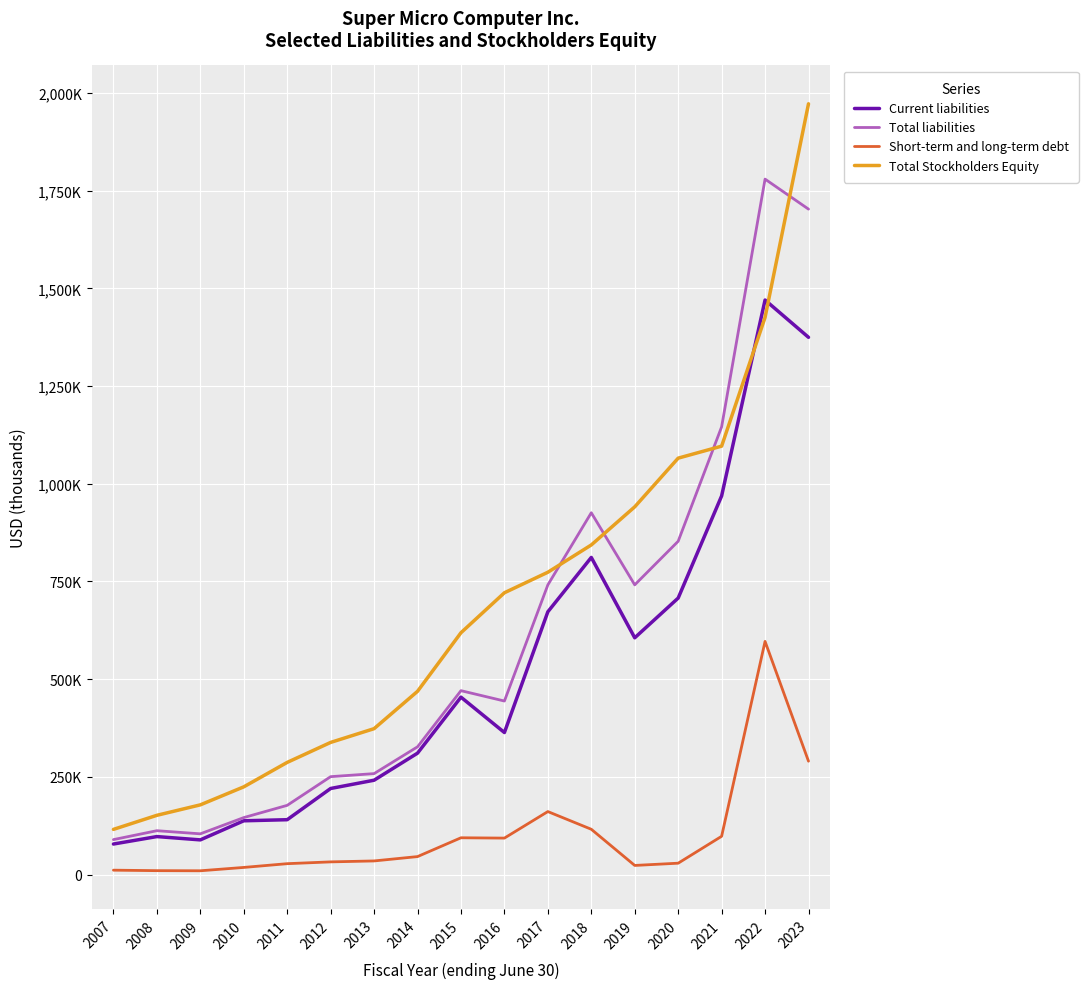

Rank the series at 2009 from highest to lowest value.

Total Stockholders Equity, Total liabilities, Current liabilities, Short-term and long-term debt